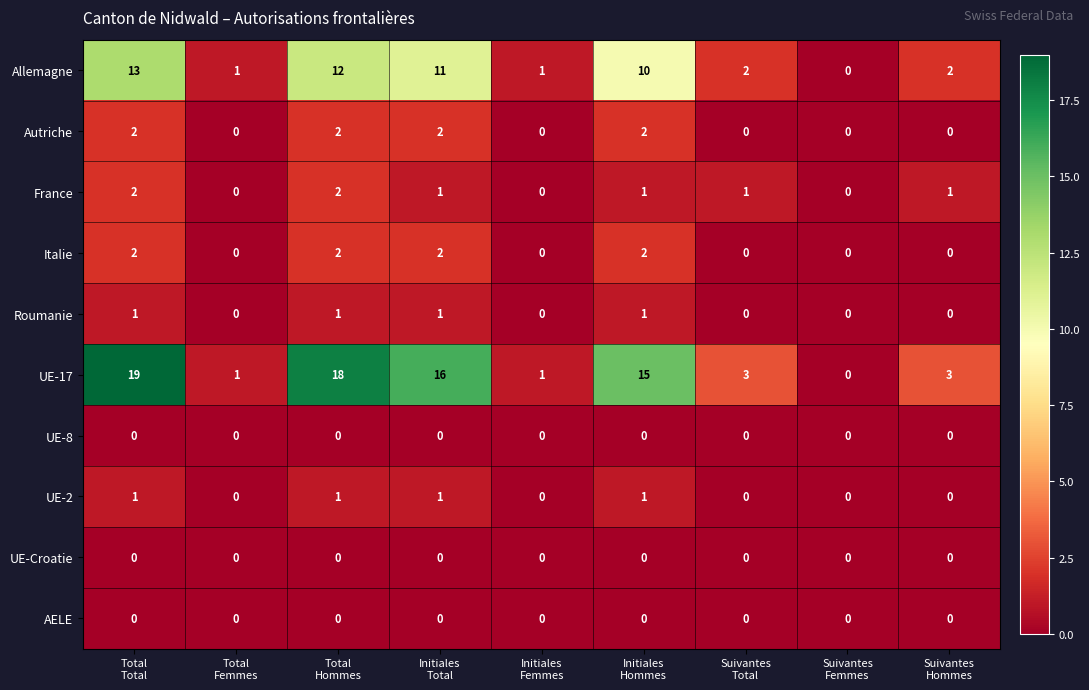

What is the difference between the second highest and minimum values in the Allemagne series?

12